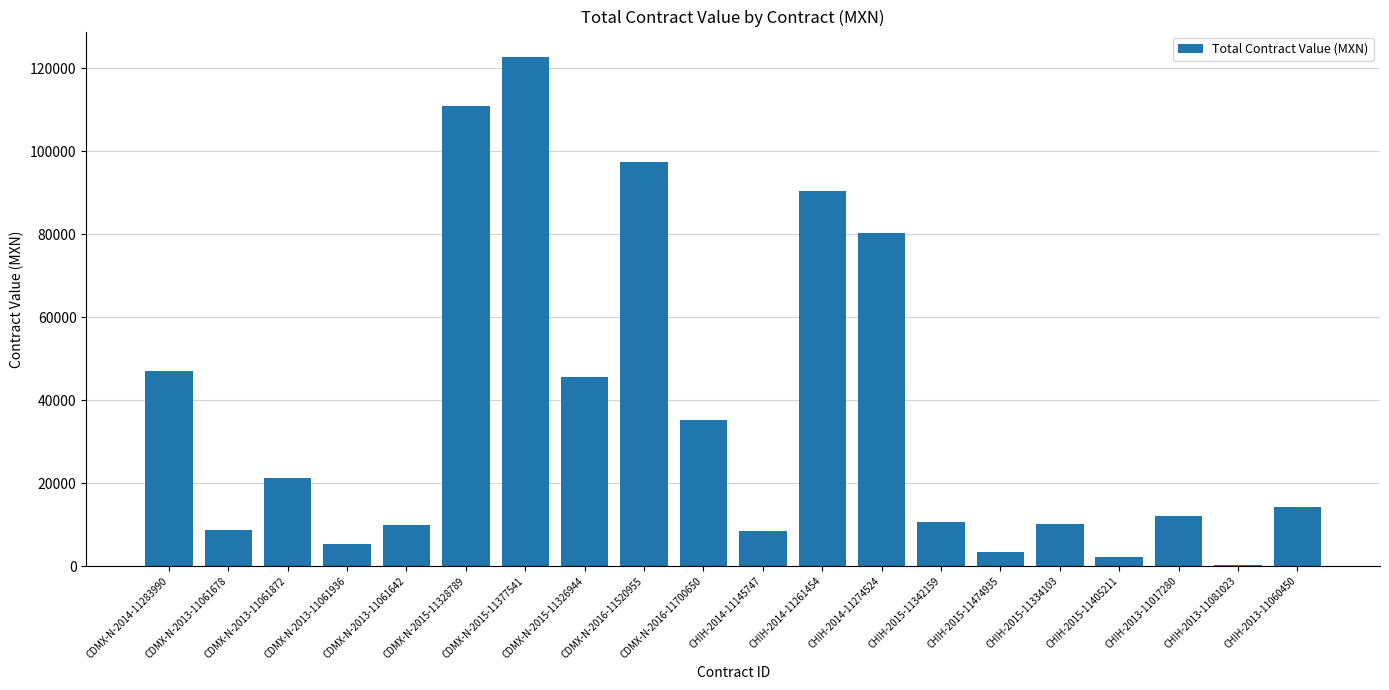

Count the number of data series in this chart.

1